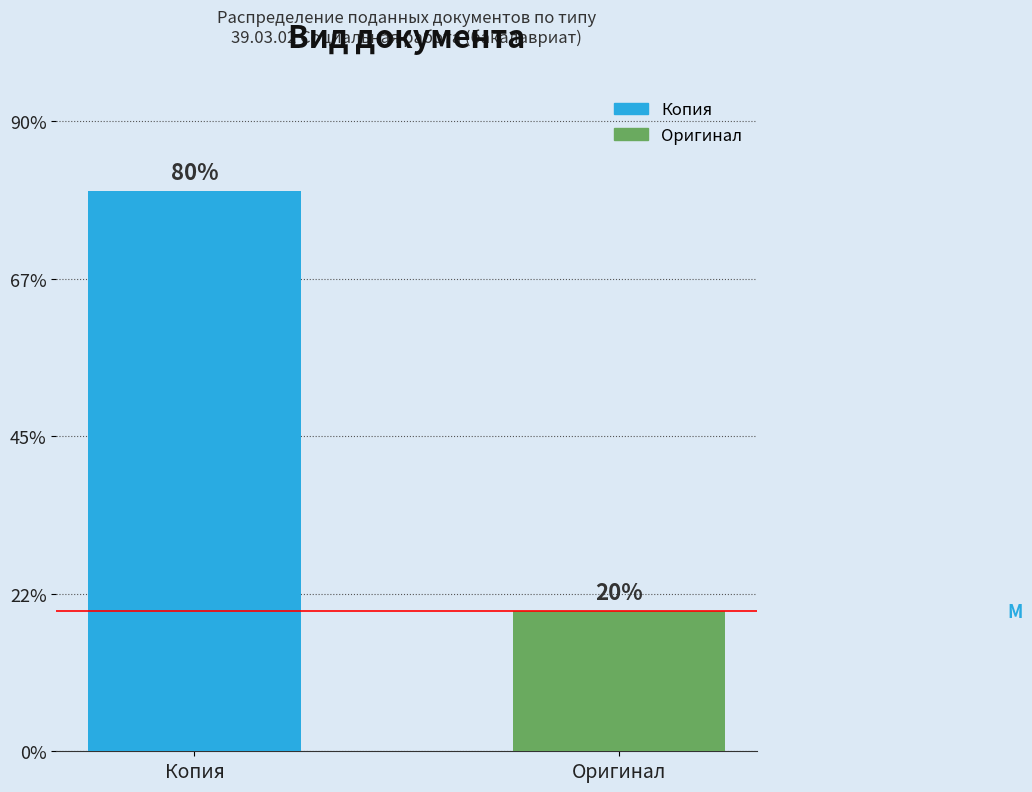

Does the chart contain any negative values?

No